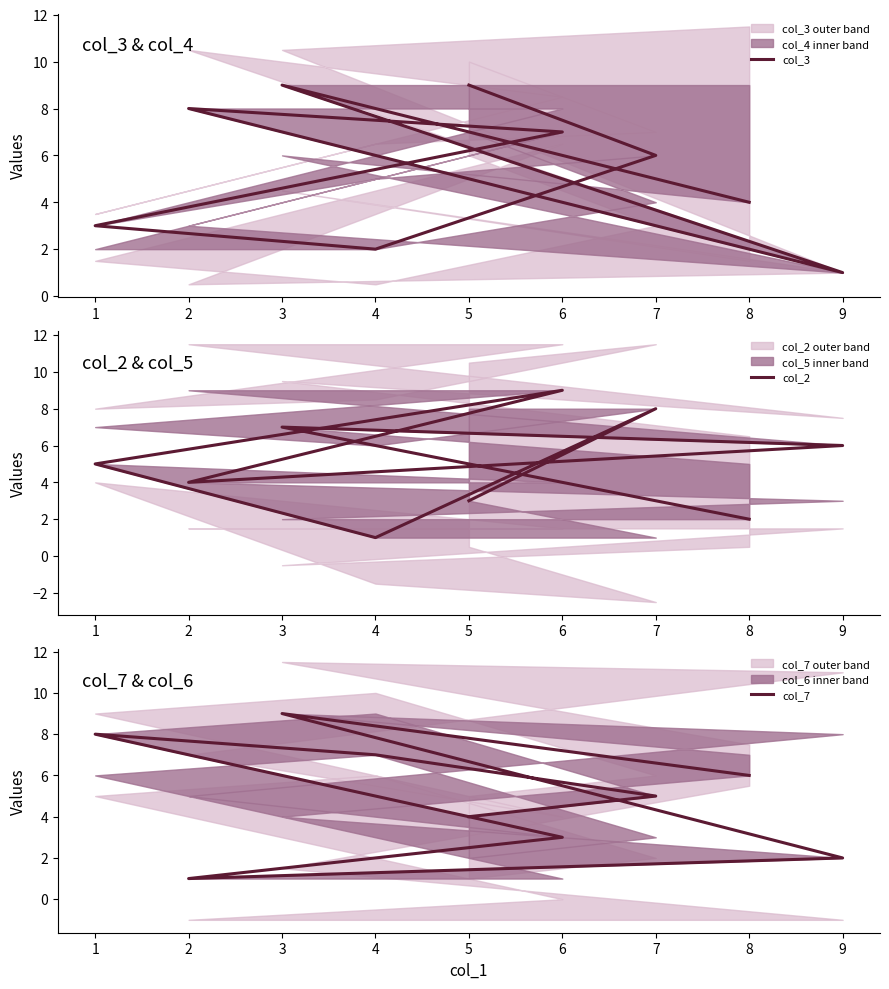

What is the difference between the maximum and minimum values in the col_3 series?

8